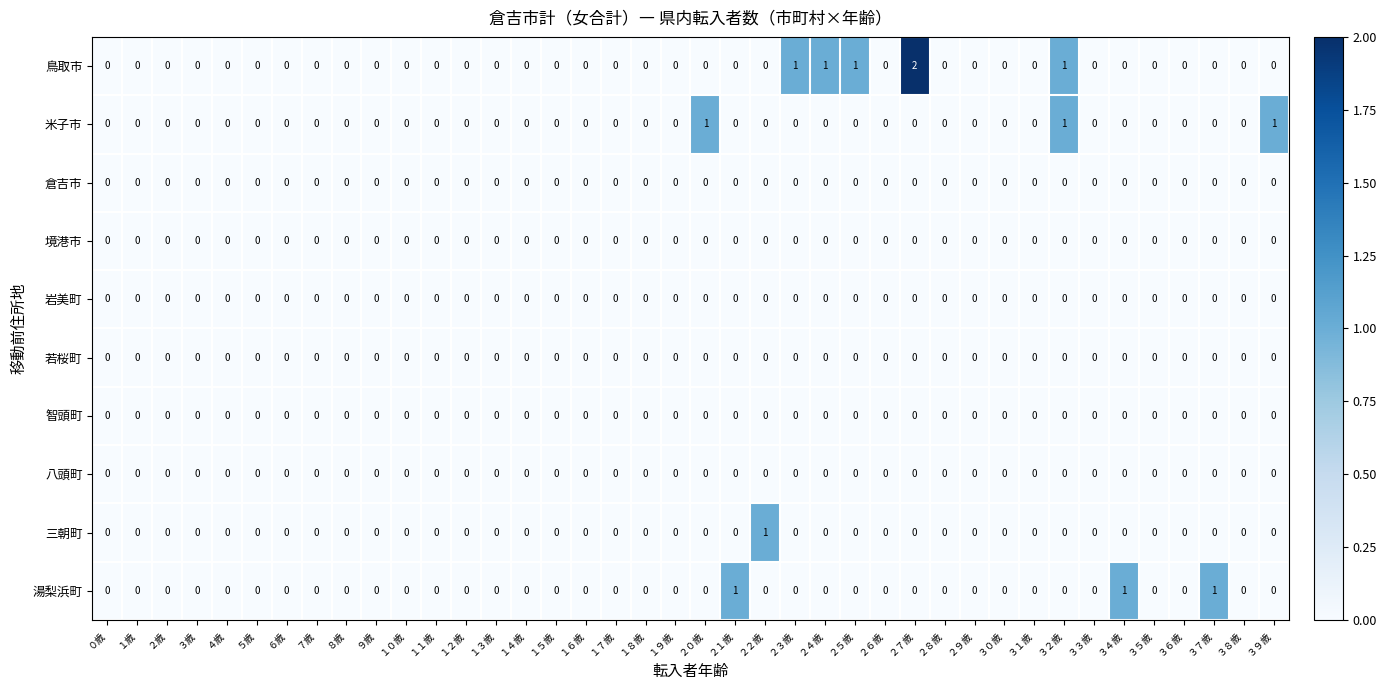

True or false: 鳥取市 has a value of 0 at ０歳.

True